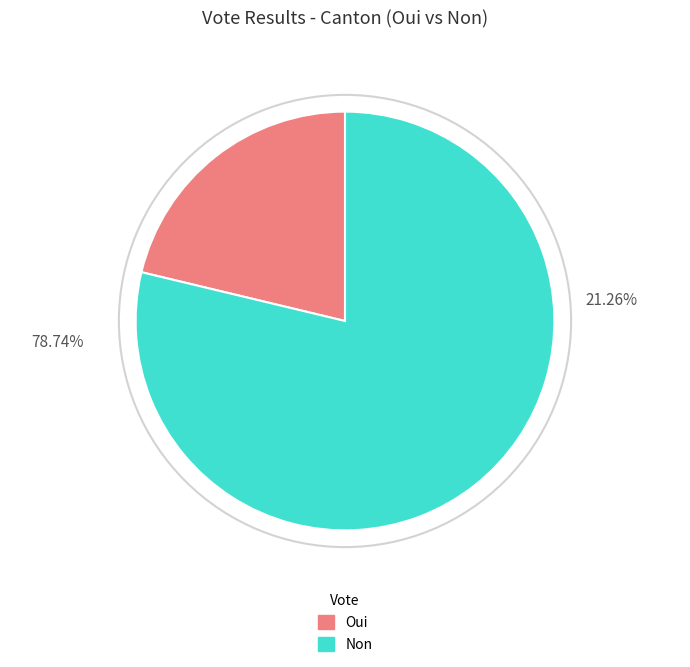

How many segments does this pie chart have?

2